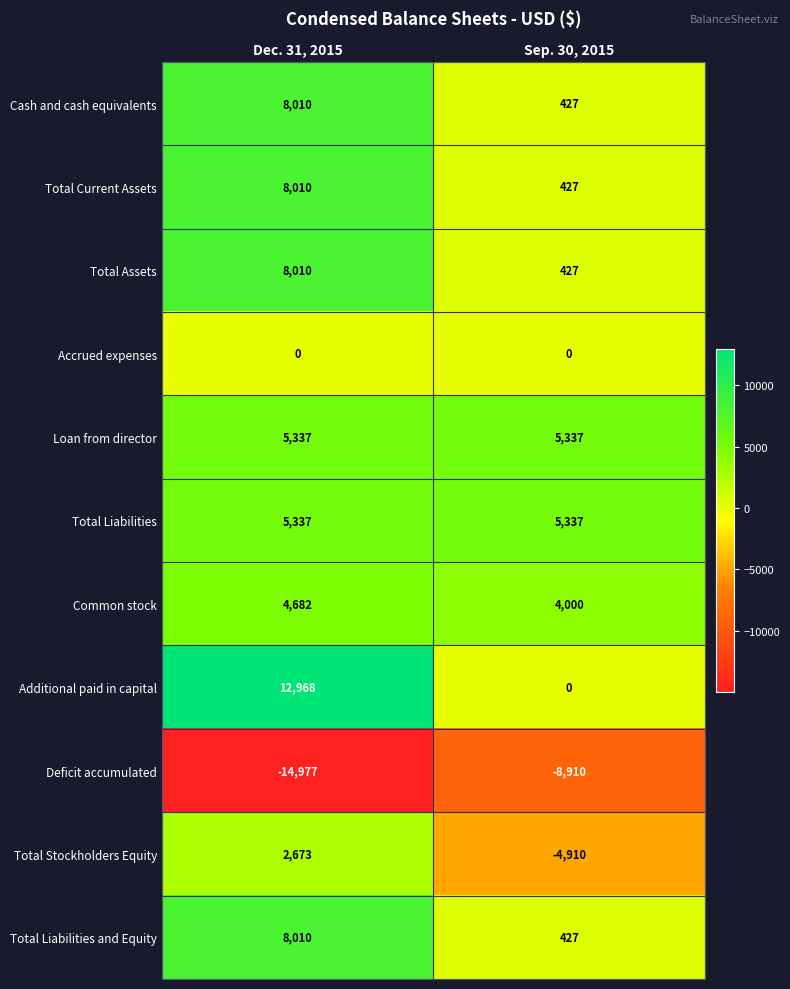

What is the maximum value shown in the chart?

12968